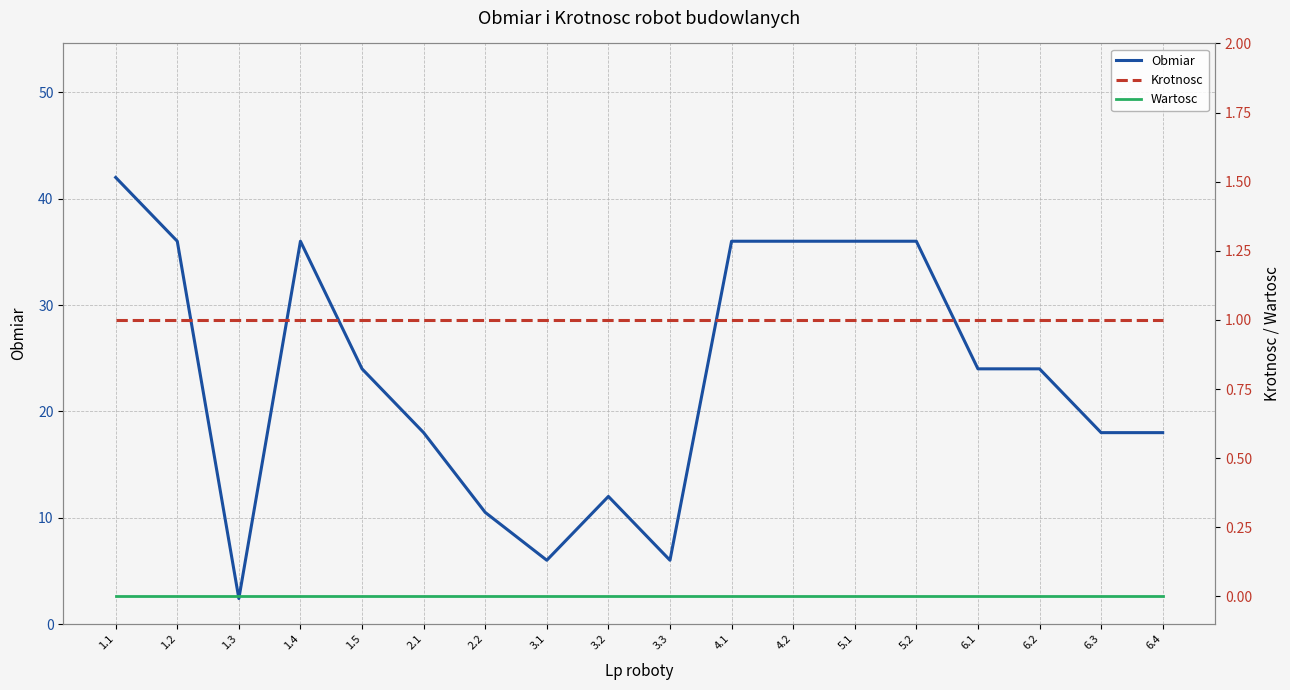

At which category is the sum across all series the highest?

1.1